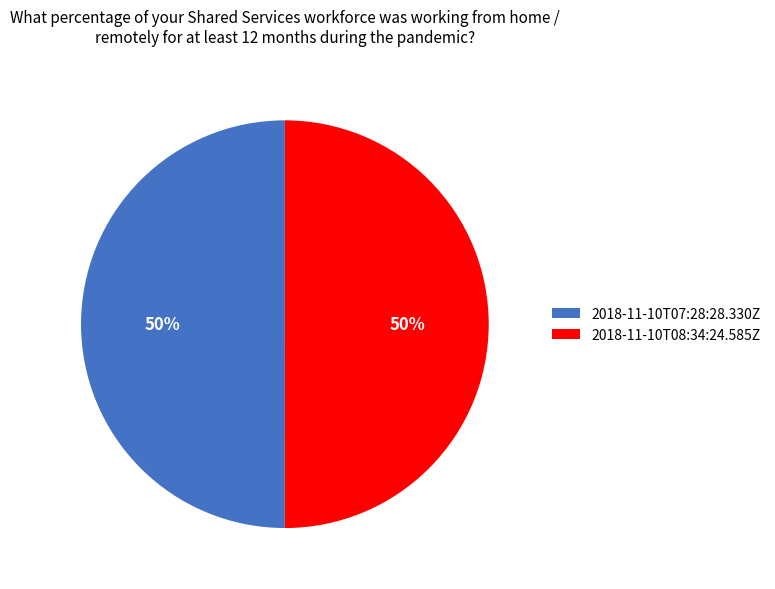

Combined, do 2018-11-10T07:28:28.330Z and 2018-11-10T08:34:24.585Z account for over 50%?

Yes